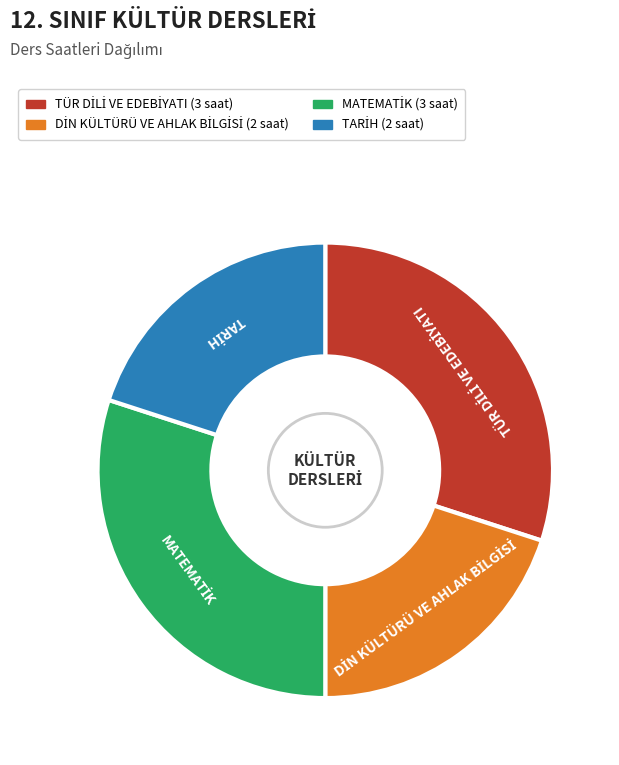

Is there any slice that represents more than half of the pie?

No